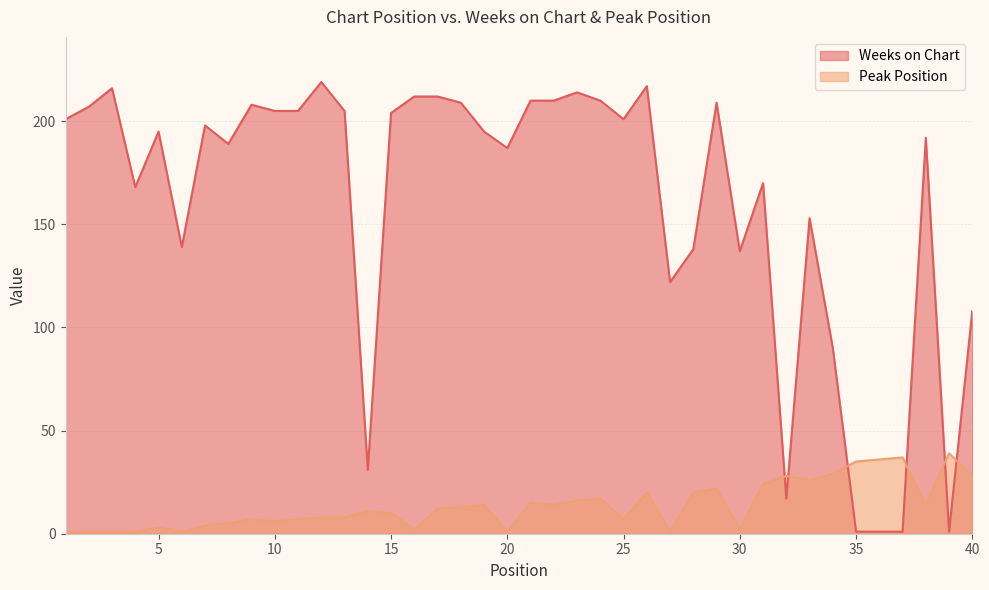

How many interior local valleys does the Peak Position series have?

10